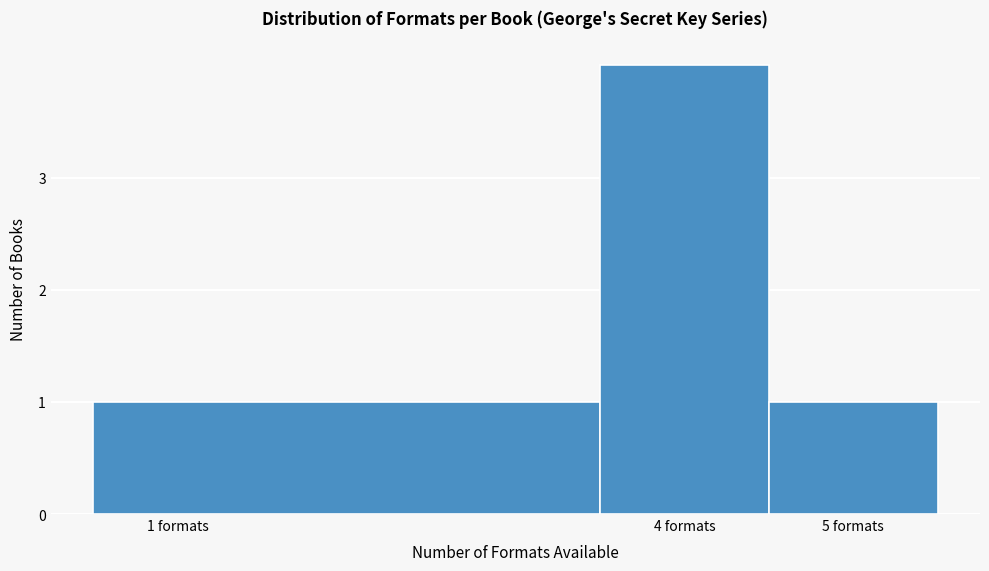

What is the height of the bar covering 3.5 to 4.5 on the x-axis? The values are not printed on the chart, so give them approximately, as read against the axis.

4